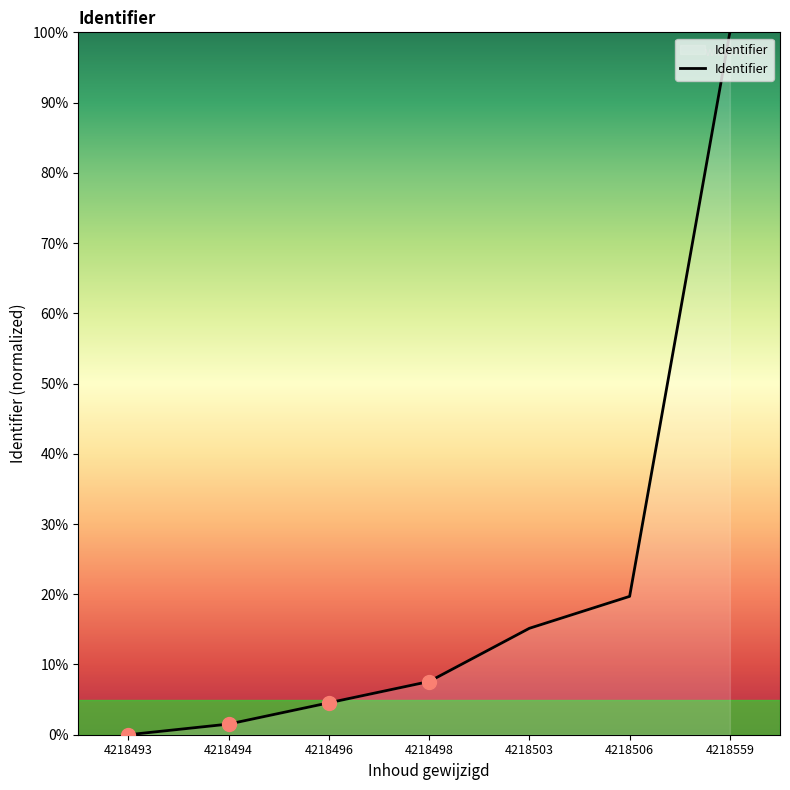

Rank the categories by value from lowest to highest.

4218493, 4218494, 4218496, 4218498, 4218503, 4218506, 4218559